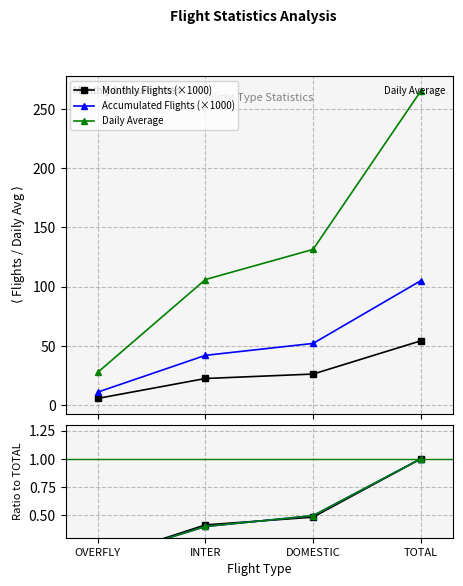

Which category has the lowest value across all series?

OVERFLY